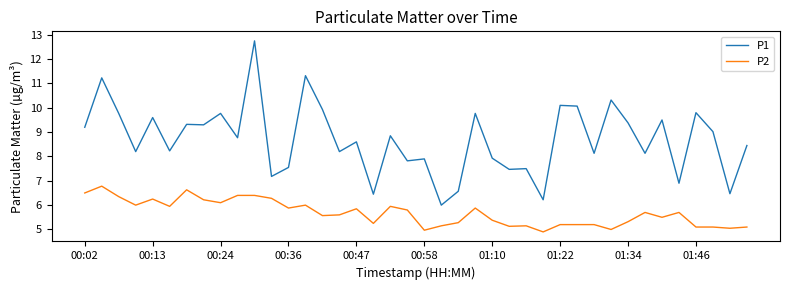

True or false: P1 and P2 cross at least once.

False